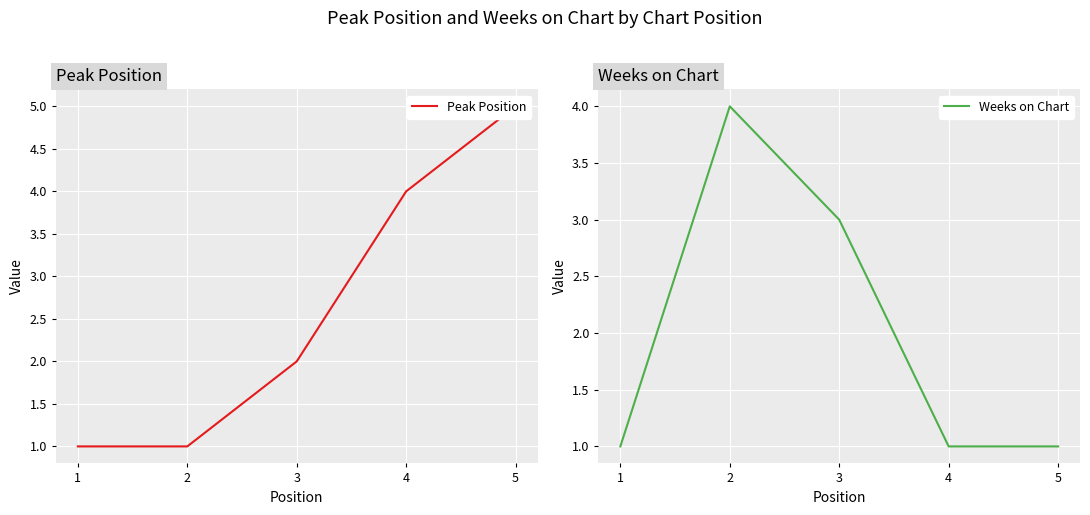

Which series ends up on top after the final intersection of Weeks on Chart and Peak Position?

Peak Position